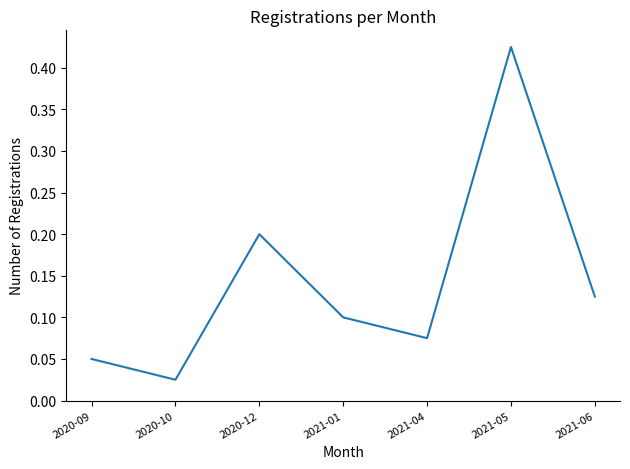

What is the change in value from 2020-10 to 2021-05?

+0.4